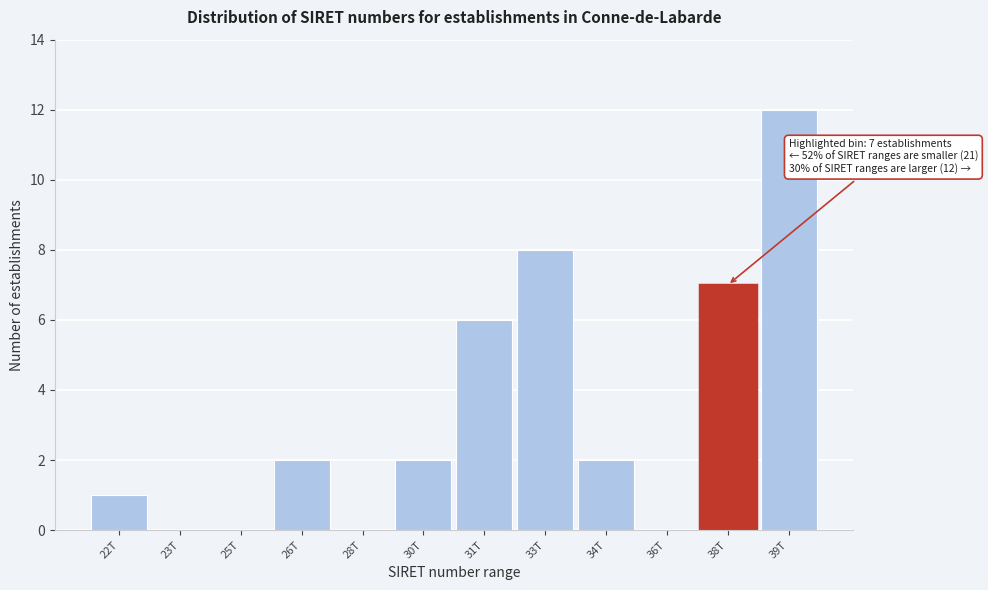

Reading right to left, extract all data points from this chart.

39T=12	38T=7	36T=0	34T=2	33T=8	31T=6	30T=2	28T=0	26T=2	25T=0	23T=0	22T=1